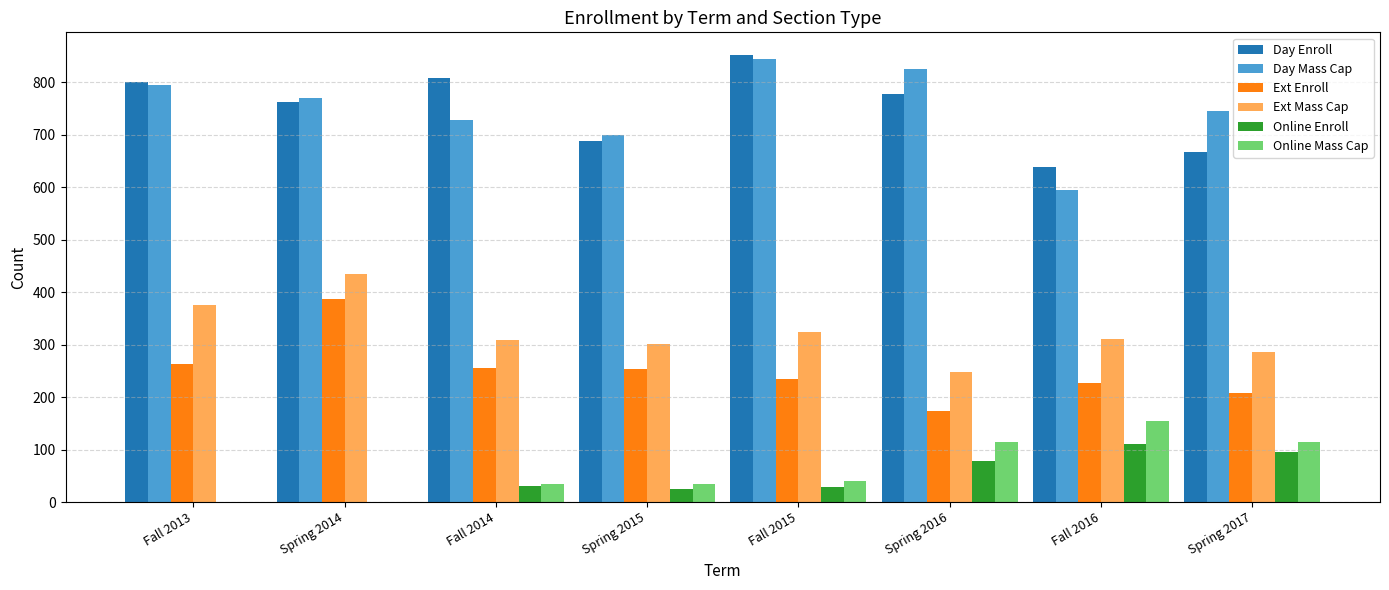

Read the Ext Enroll value at Spring 2017.

208